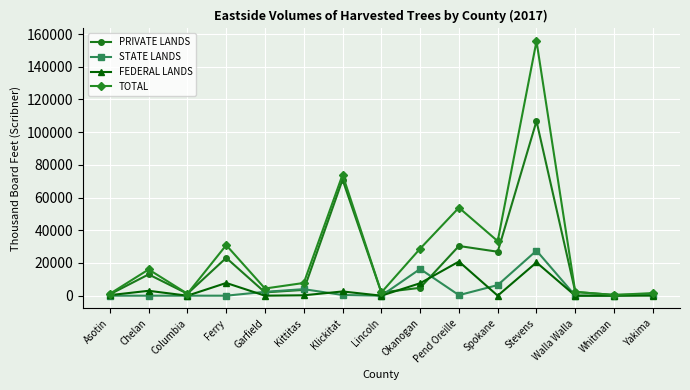

Where is the first local maximum for FEDERAL LANDS?

Chelan